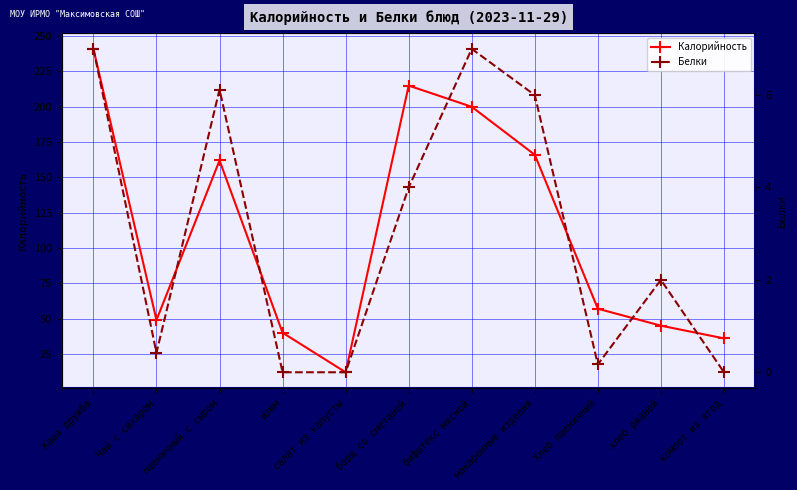

True or false: Калорийность has a value of 45.0 at хлеб ржаной.

True